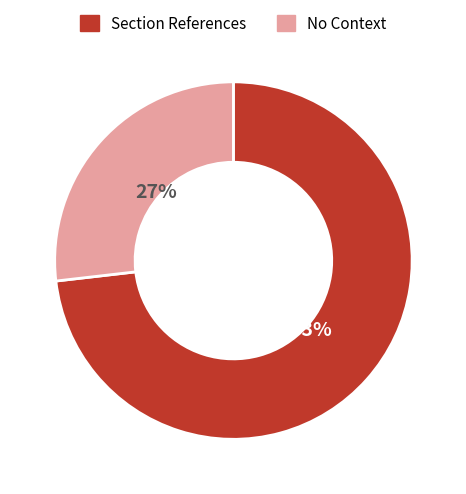

What is the smallest slice in the pie chart?

No Context